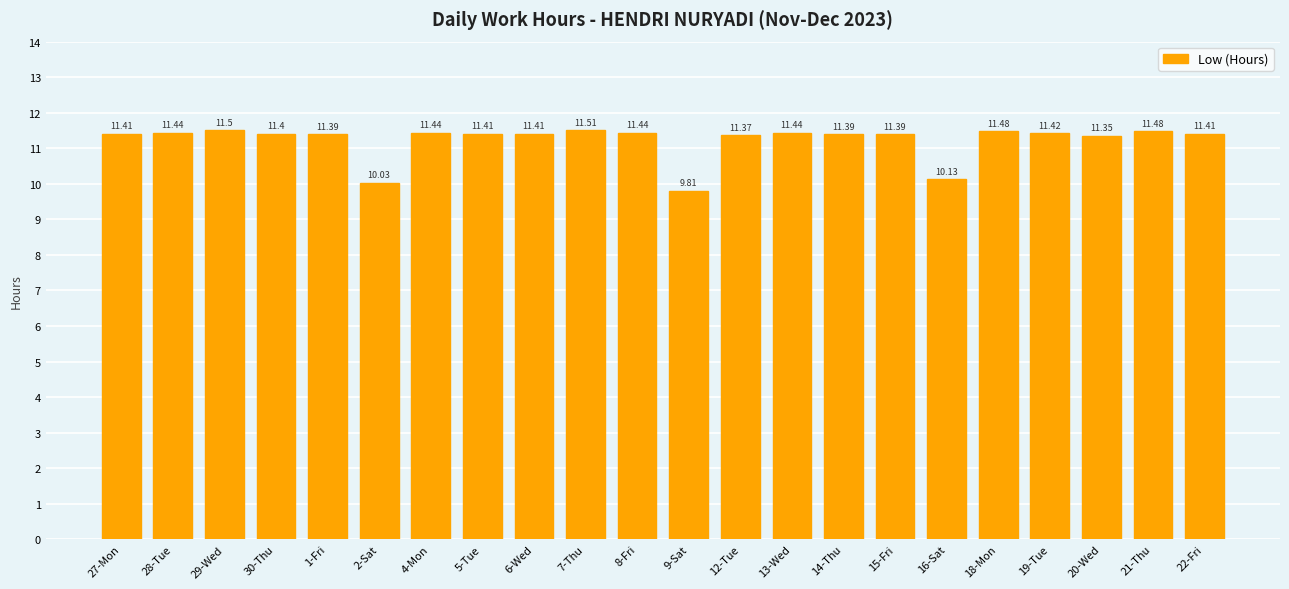

The chart shows a value of 3.4 at 29-Wed. True or false?

False